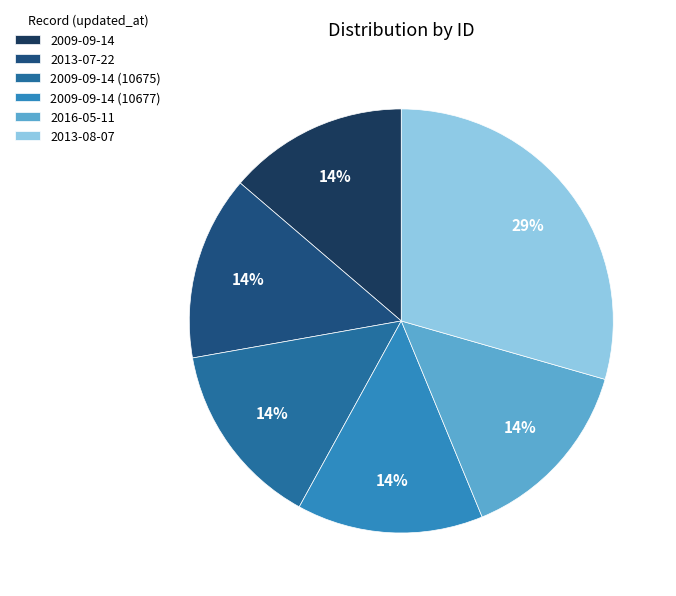

Do 2013-08-07 and 2013-07-22 together represent more than half of the pie?

No